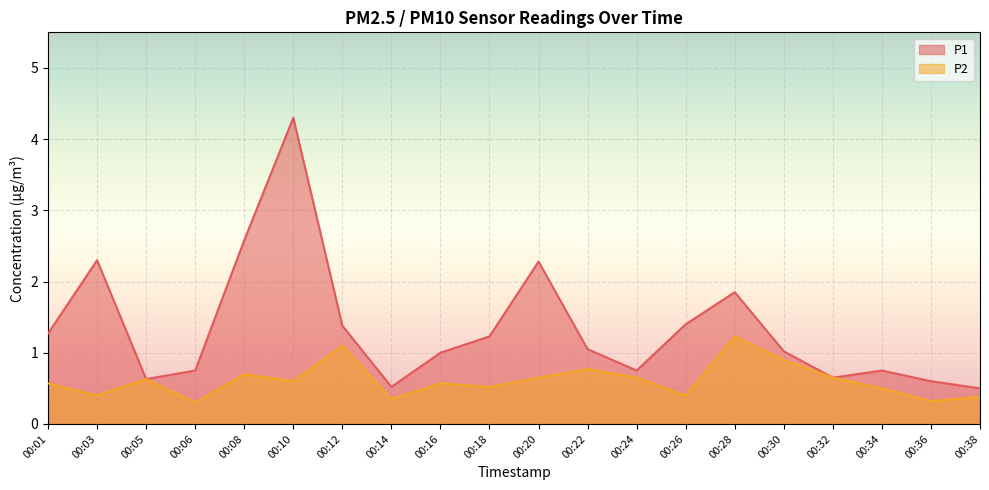

True or false: P2 and P1 cross at least once.

False